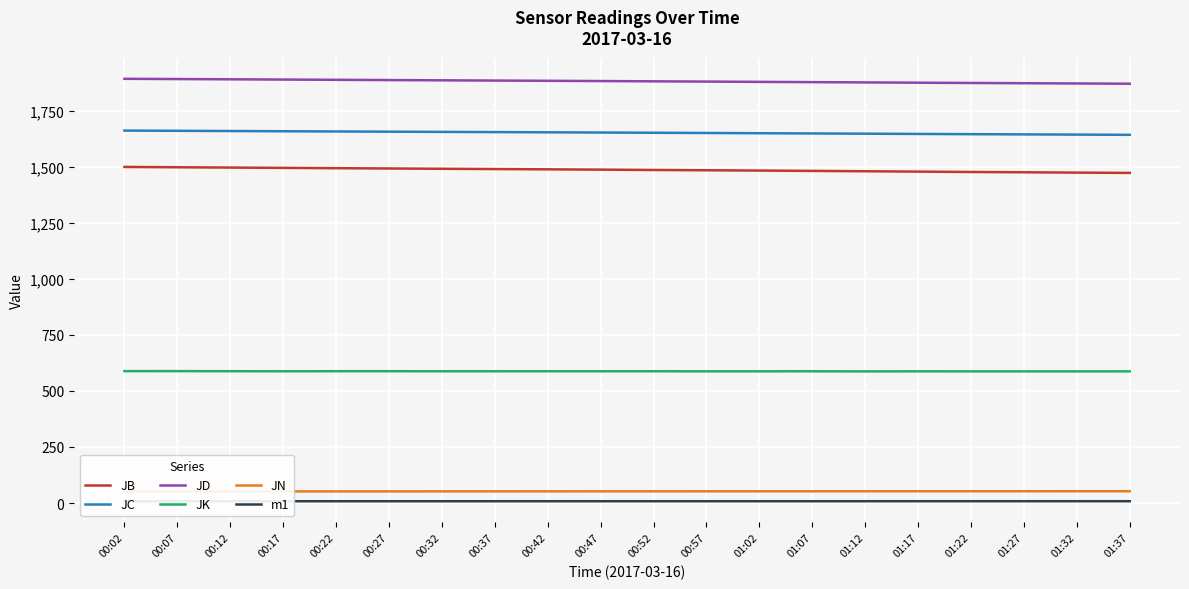

True or false: JB and JD cross at least once.

False